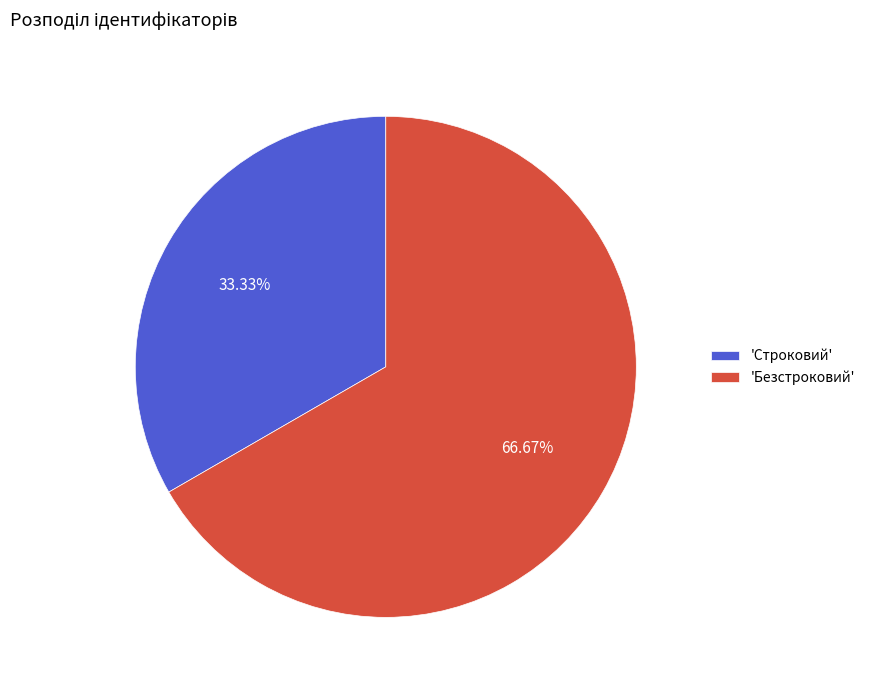

Which category has the biggest portion of the pie?

'Безстроковий'